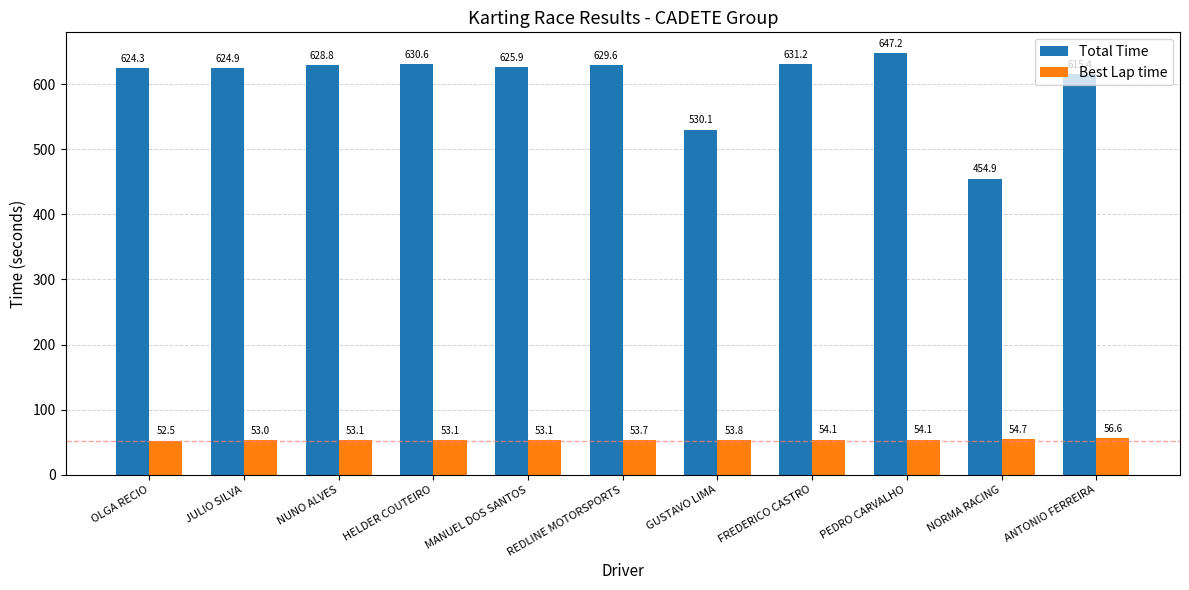

Reading left to right, list all the values displayed in this chart.

Total Time: OLGA RECIO=624.3	JULIO SILVA=624.9	NUNO ALVES=628.8	HELDER COUTEIRO=630.6	MANUEL DOS SANTOS=625.9	REDLINE MOTORSPORTS=629.6	GUSTAVO LIMA=530.1	FREDERICO CASTRO=631.2	PEDRO CARVALHO=647.2	NORMA RACING=454.9	ANTONIO FERREIRA=615.4
Best Lap time: OLGA RECIO=52.5	JULIO SILVA=53.0	NUNO ALVES=53.1	HELDER COUTEIRO=53.1	MANUEL DOS SANTOS=53.1	REDLINE MOTORSPORTS=53.7	GUSTAVO LIMA=53.8	FREDERICO CASTRO=54.1	PEDRO CARVALHO=54.1	NORMA RACING=54.7	ANTONIO FERREIRA=56.6